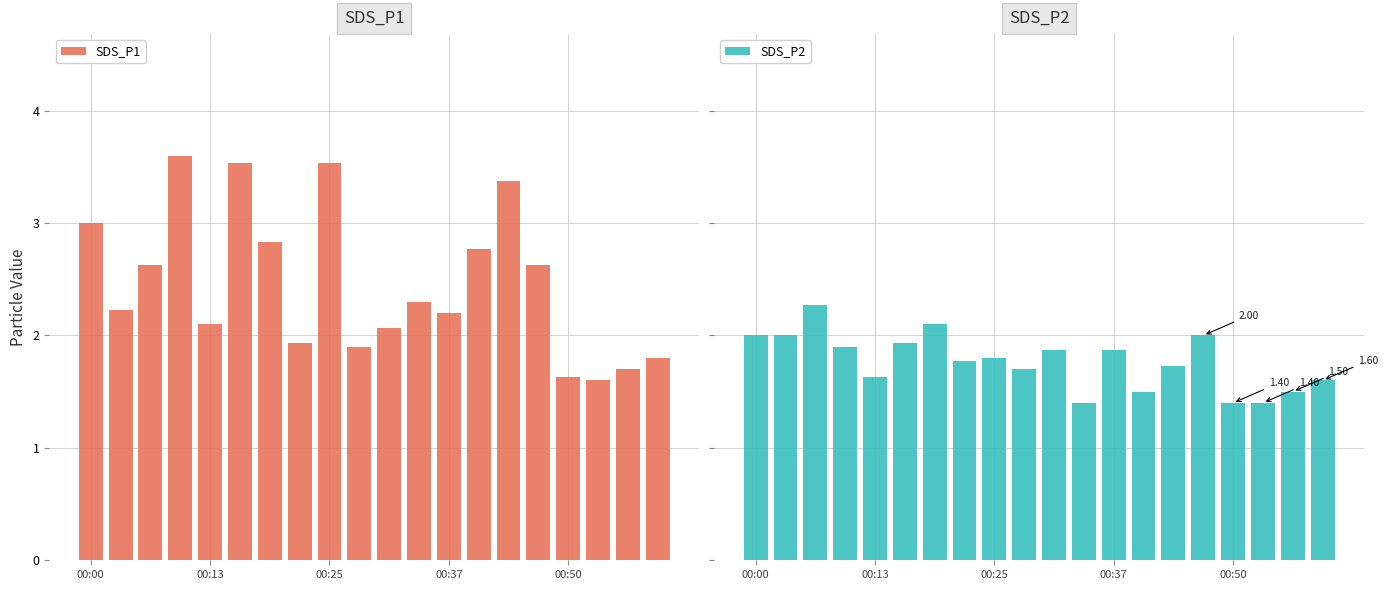

What is the label of the 6th bar from the right?

14